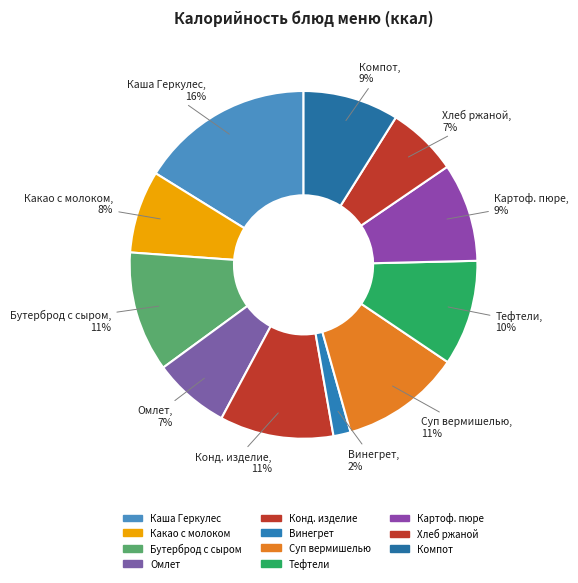

Rank the categories by value from highest to lowest.

Каша молочная «Геркулес» с маслом, Бутерброд с сыром и маслом, Суп вермишелью и птицей, Кондитерское изделие, Тефтели из говядины с соусом, Картофельное пюре, Компот из сушеных фруктов, Какао с молоком, Омлет натуральный с маслом, Хлеб ржаной, Винегрет овощной